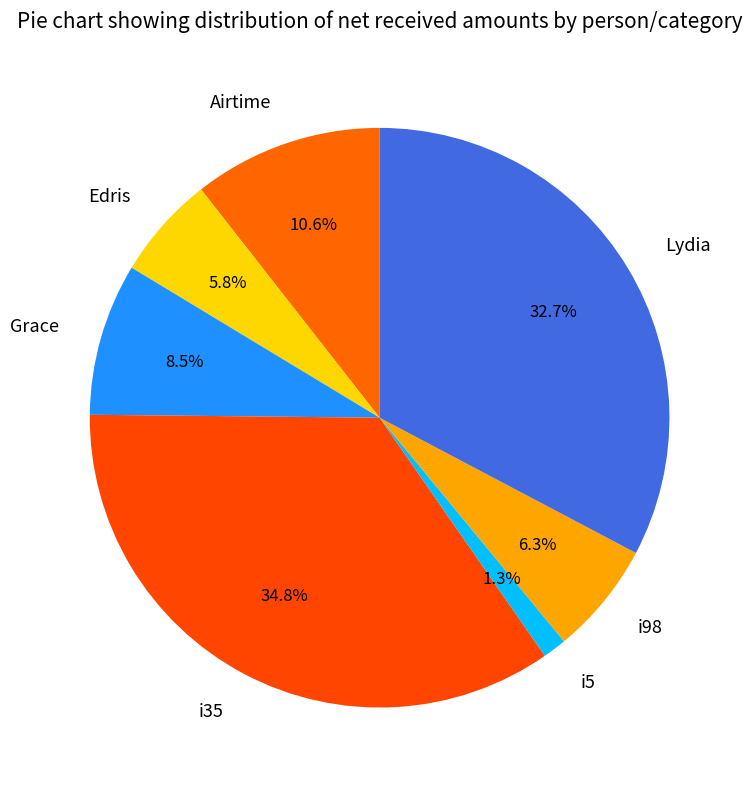

Rank the categories by value from lowest to highest.

i5, Edris, i98, Grace, Airtime, Lydia, i35